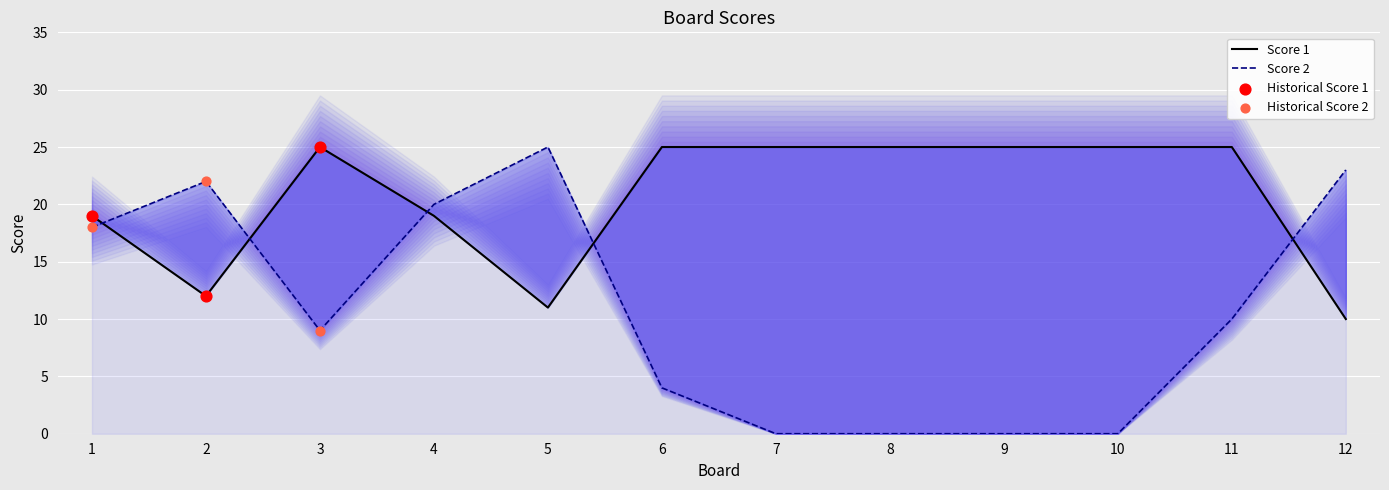

Which series reaches the maximum Y coordinate?

Score 1